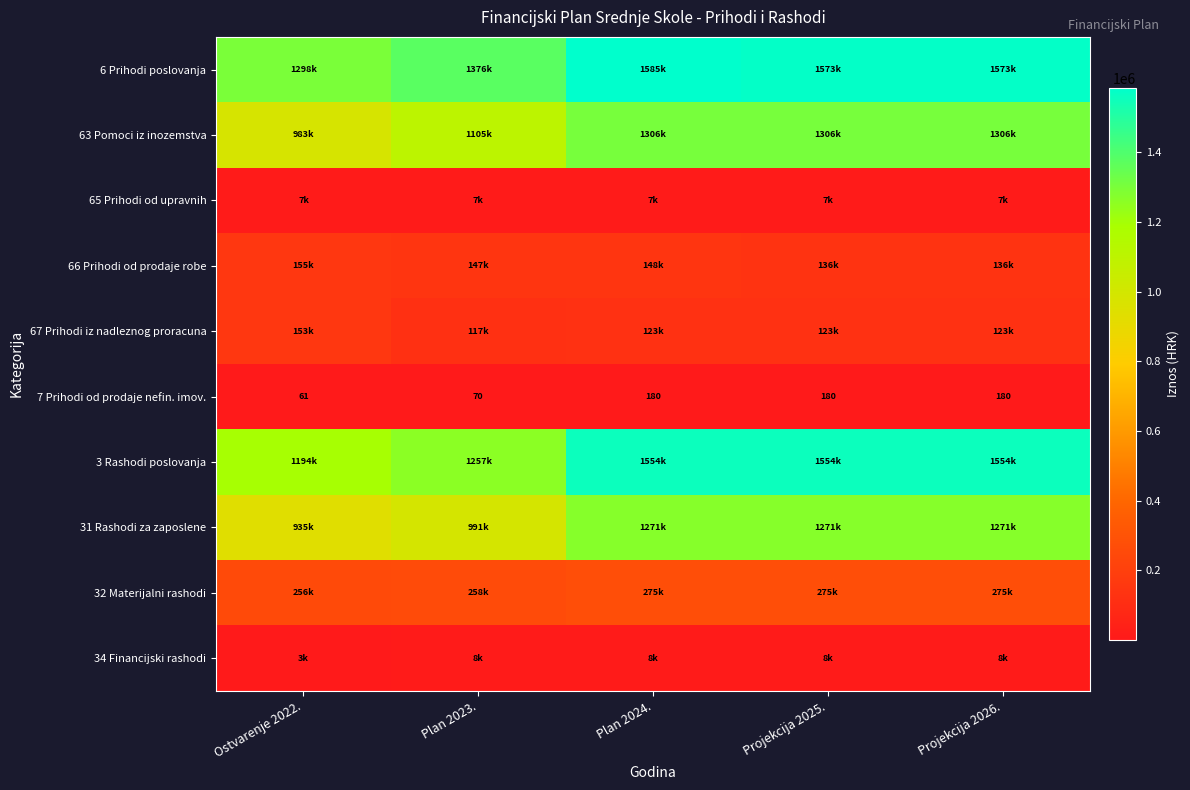

Is the value of 3 Rashodi poslovanja at Plan 2024. greater than the value of 66 Prihodi od prodaje robe at Plan 2023.?

Yes